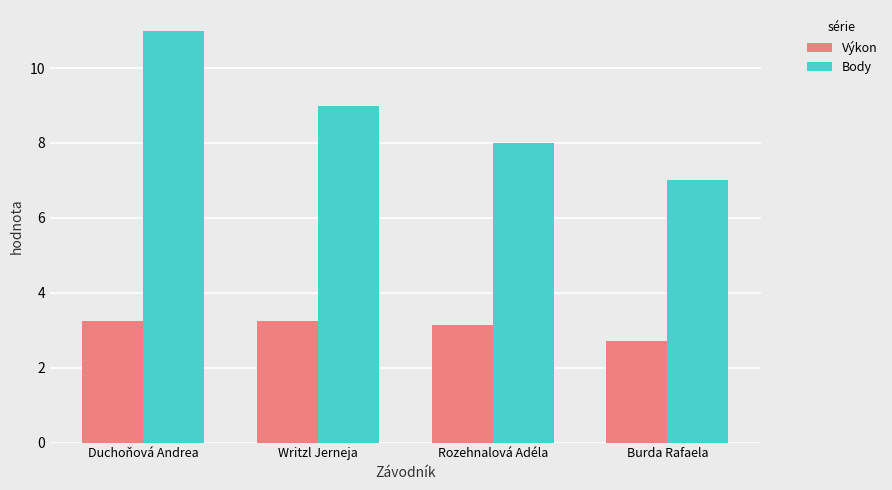

What is the sum of all Body values?

35.0